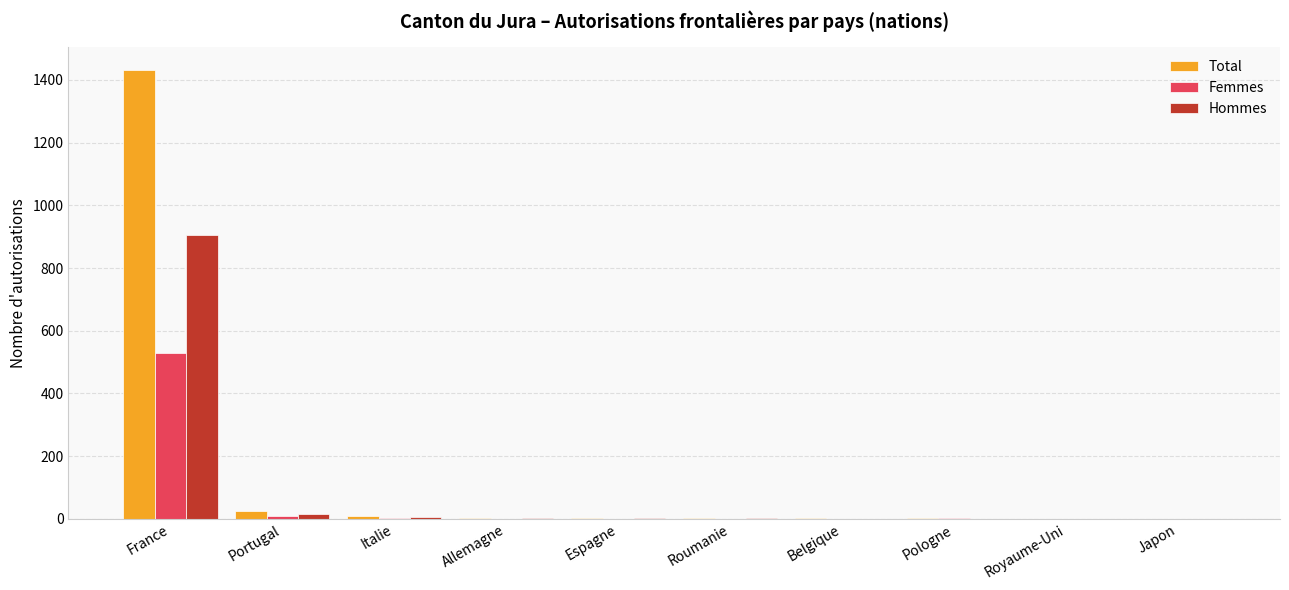

At which category is the sum across all series the highest?

France